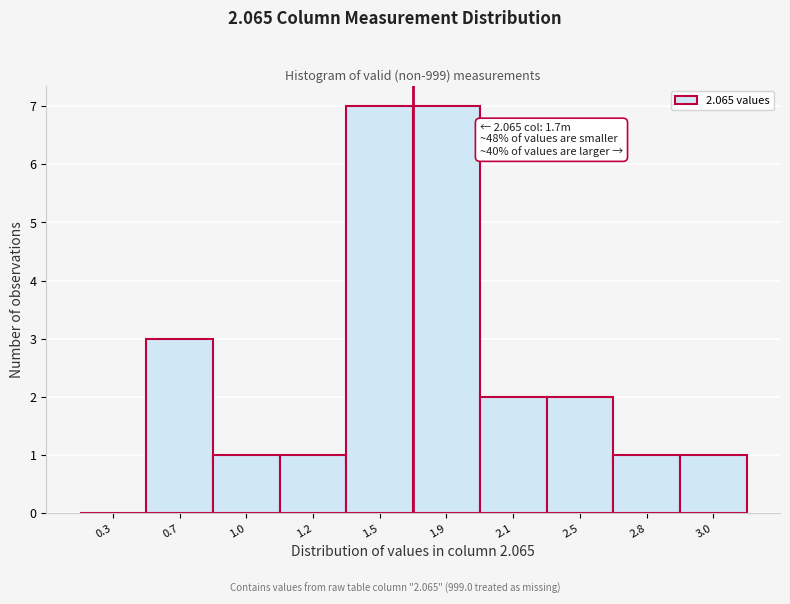

Reading left to right, what are all the values shown in this chart?

0.3=0	0.7=3	1.0=1	1.2=1	1.5=7	1.9=7	2.1=2	2.5=2	2.8=1	3.0=1